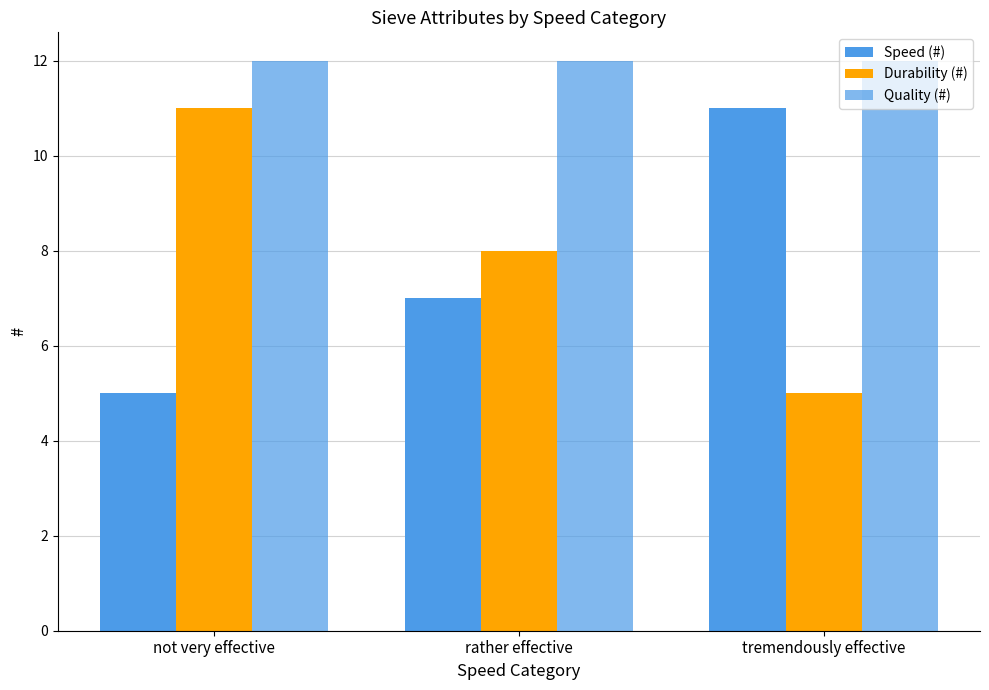

At which category is the sum across all series the highest?

not very effective